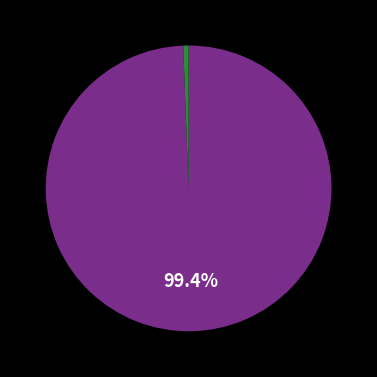

Is there a majority slice in this chart?

Yes